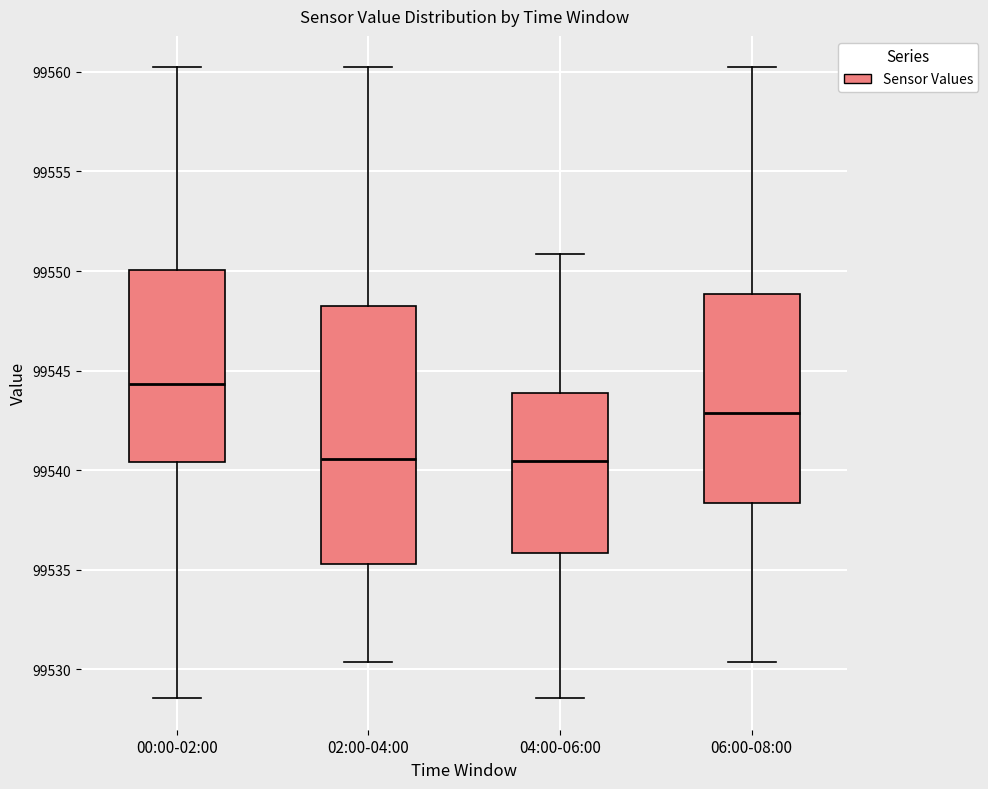

Which box has the highest median line?

00:00-02:00